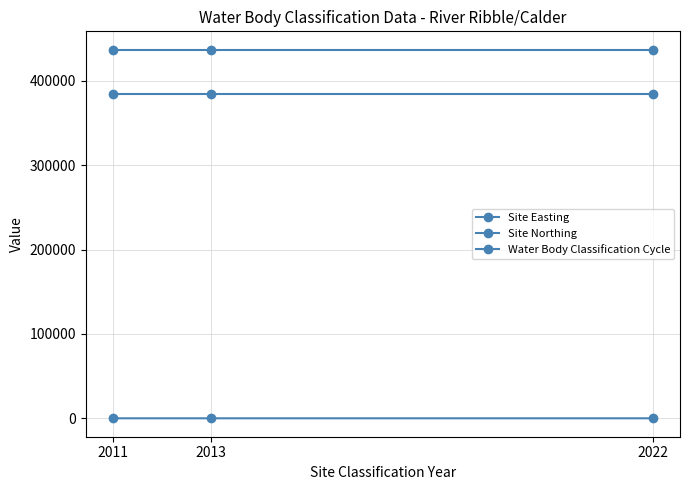

Is this an area chart (filled region under the line)?

No